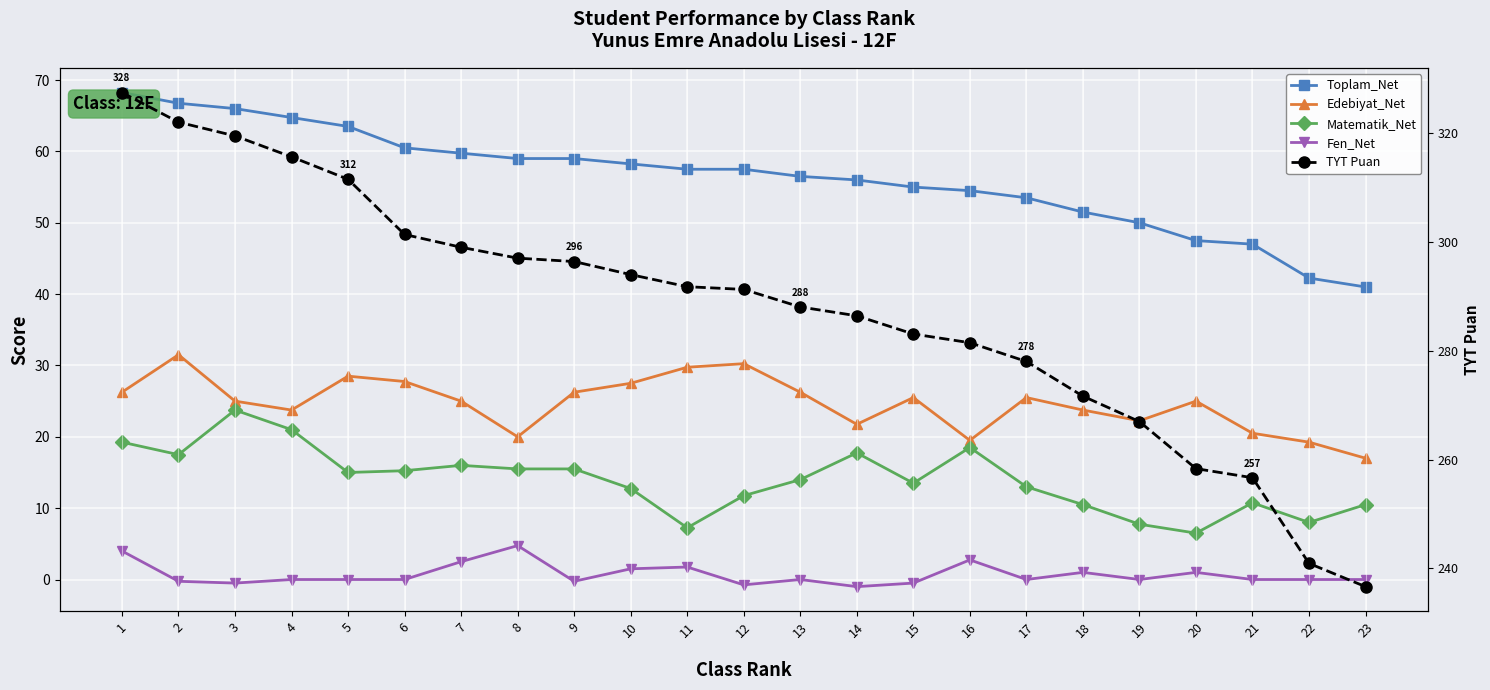

Is this an area chart (filled region under the line)?

No